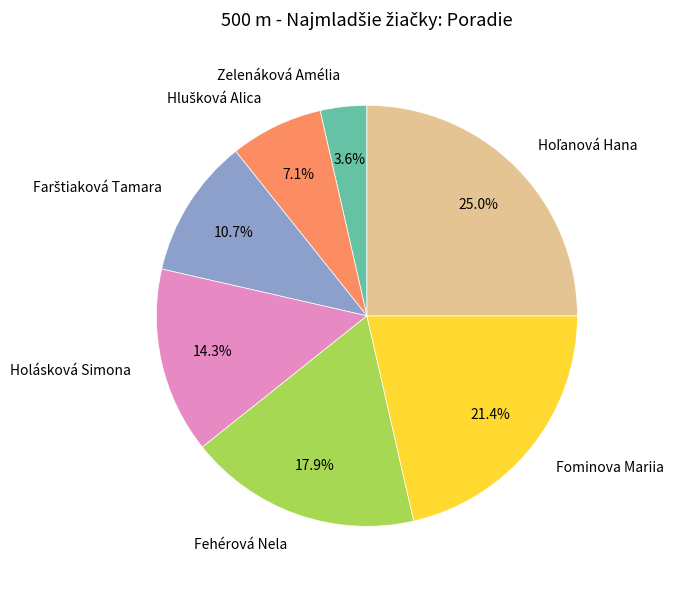

Does Fehérová Nela represent more than half of the total?

No